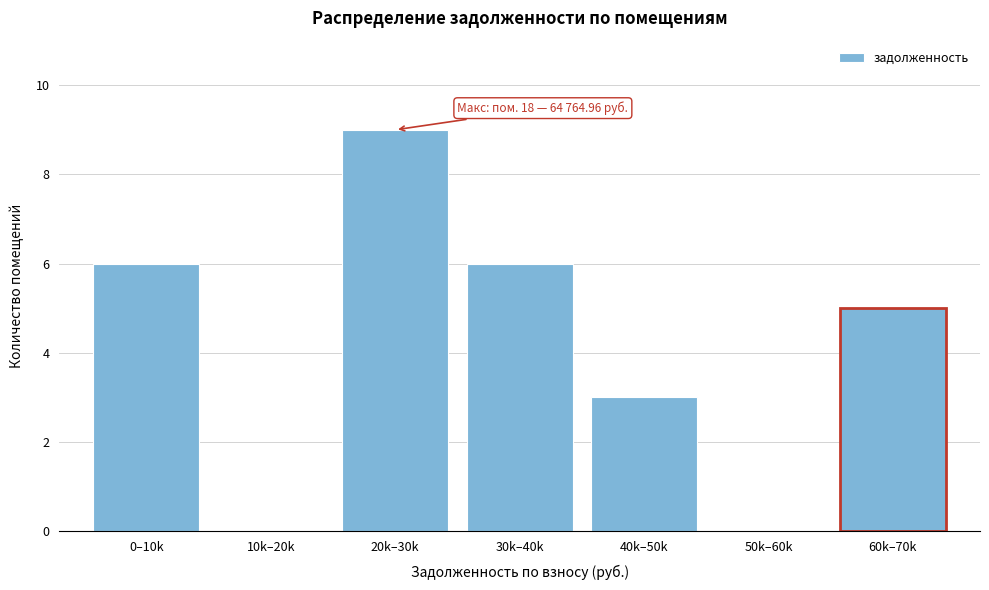

Reading left to right, list all the values displayed in this chart.

0–10k=6	10k–20k=0	20k–30k=9	30k–40k=6	40k–50k=3	50k–60k=0	60k–70k=5